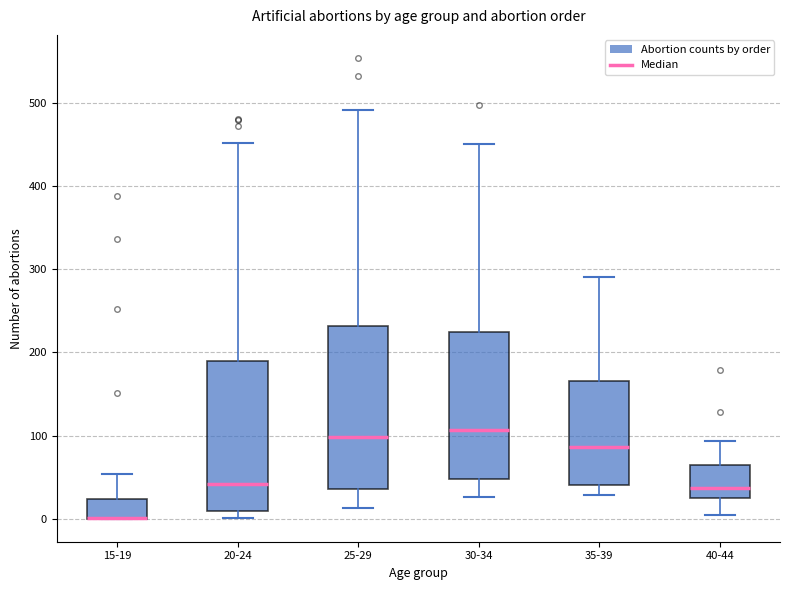

Reading left to right, read every box against the y-axis: the position of its median line, the range the box covers, and the ends of its whiskers. The values are not printed on the chart, so give them approximately, as read against the axis.

15-19: median 0 (drawn on the box's lower edge), box 0 to 20, whiskers 0 to 50
20-24: median 40, box 10 to 190, whiskers 0 to 450
25-29: median 100, box 40 to 230, whiskers 10 to 490
30-34: median 110, box 50 to 220, whiskers 30 to 450
35-39: median 90, box 40 to 170, whiskers 30 to 290
40-44: median 40, box 20 to 60, whiskers 10 to 90